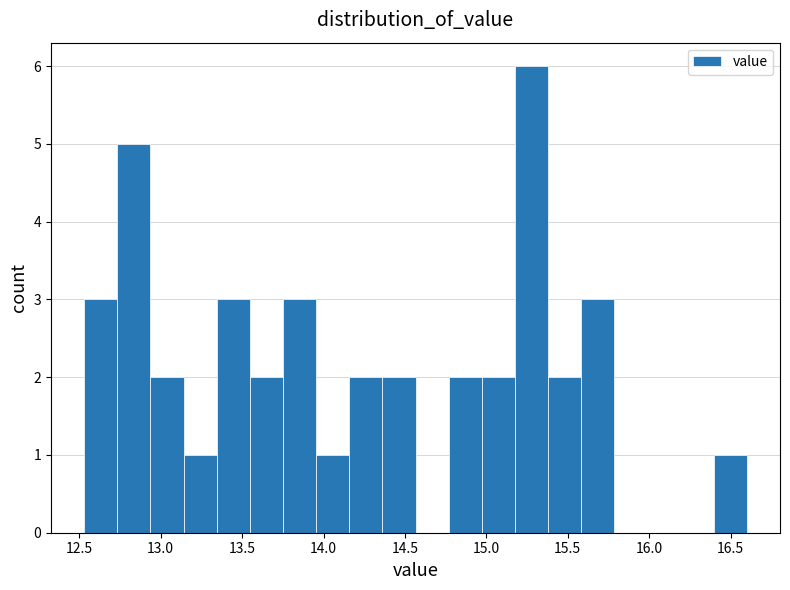

Reading left to right, transcribe this chart: for each bar, give the range it covers on the x-axis and its height. Neither the bar edges nor the heights are printed on the chart, so give them approximately, as read against the axes.

12.55 to 12.75: 3
12.75 to 12.95: 5
12.95 to 13.15: 2
13.15 to 13.35: 1
13.35 to 13.55: 3
13.55 to 13.75: 2
13.75 to 13.95: 3
13.95 to 14.15: 1
14.15 to 14.35: 2
14.35 to 14.55: 2
14.55 to 14.75: 0
14.75 to 14.95: 2
14.95 to 15.20: 2
15.20 to 15.40: 6
15.40 to 15.60: 2
15.60 to 15.80: 3
15.80 to 16.00: 0
16.00 to 16.20: 0
16.20 to 16.40: 0
16.40 to 16.60: 1